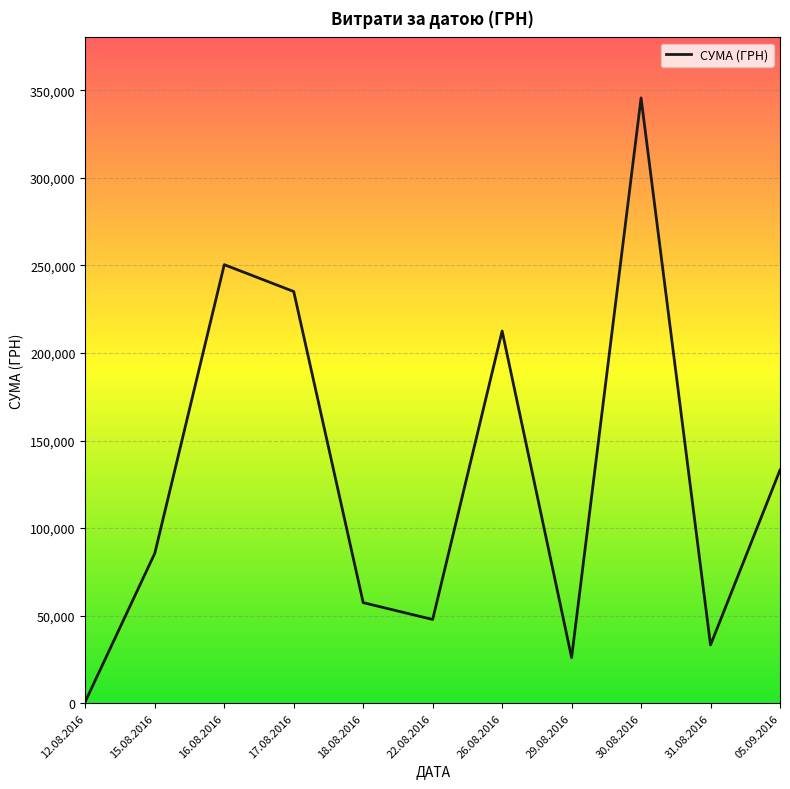

Is it true that the value at 16.08.2016 is 250454.0?

True